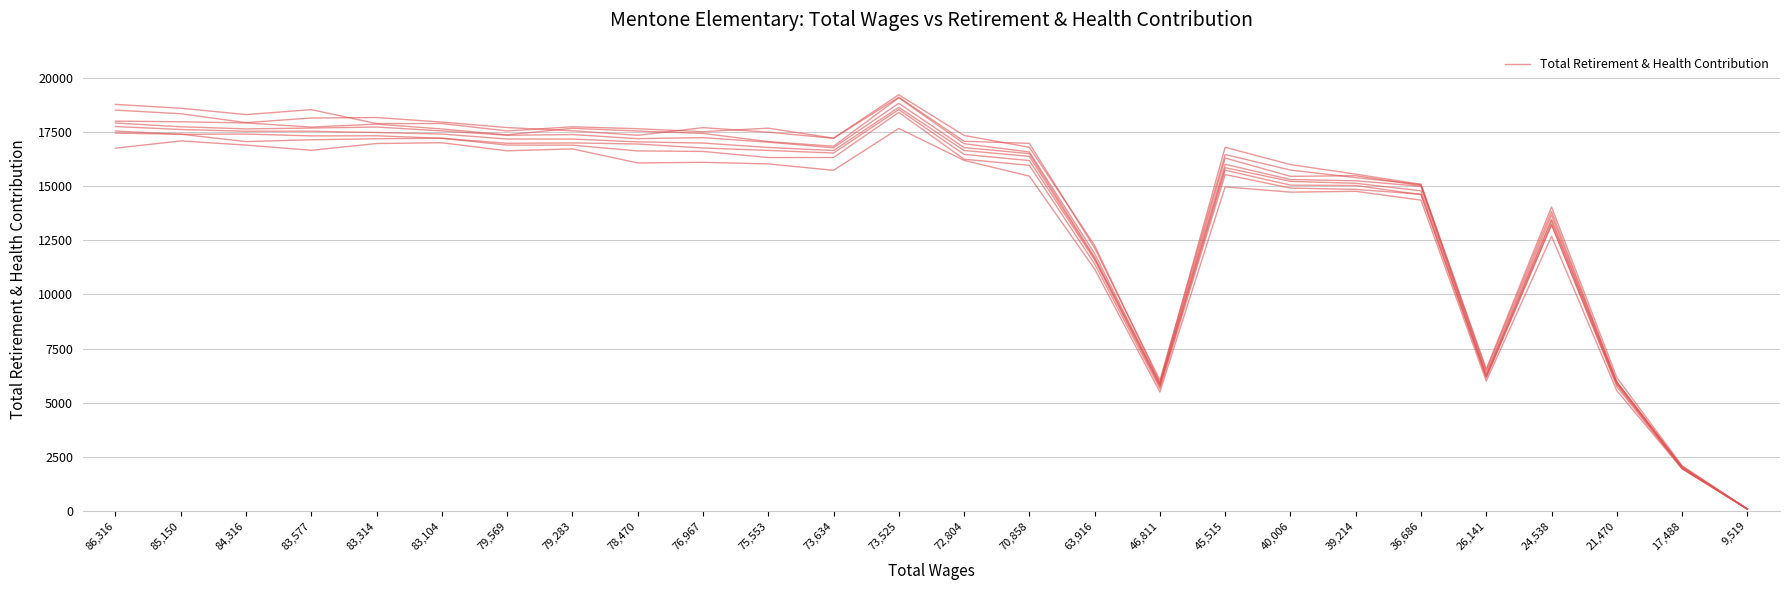

What is the difference between the maximum and second lowest values?

16648